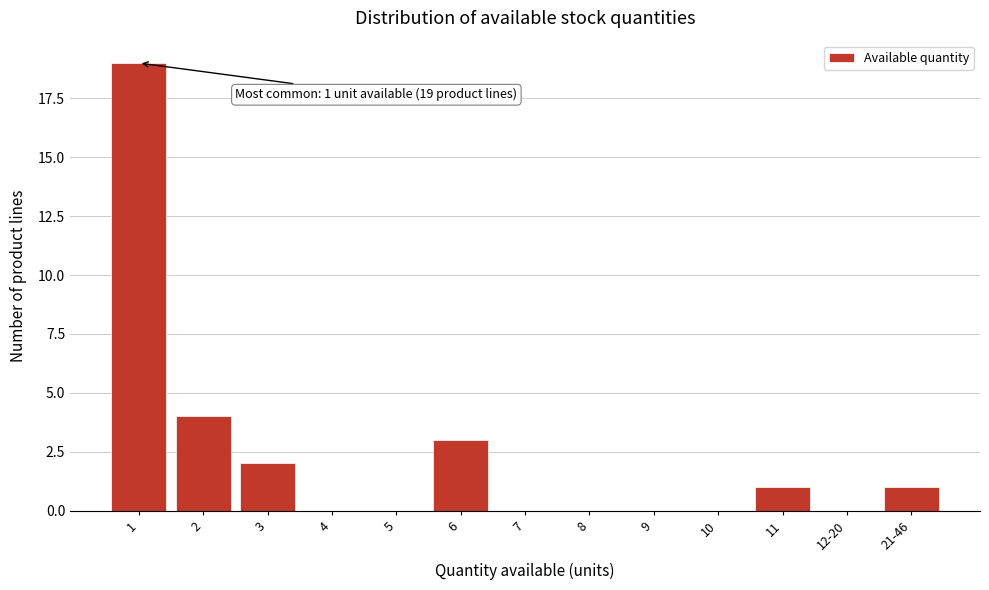

Reading left to right, list all the values displayed in this chart.

1=19	2=4	3=2	4=0	5=0	6=3	7=0	8=0	9=0	10=0	11=1	12-20=0	21-46=1